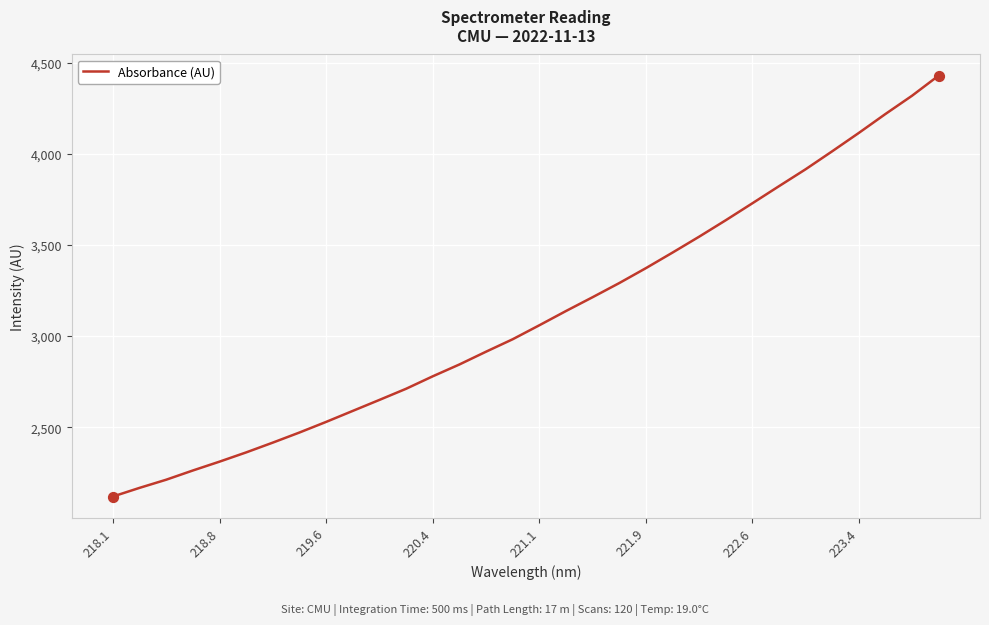

What is the smallest value displayed?

2119.9